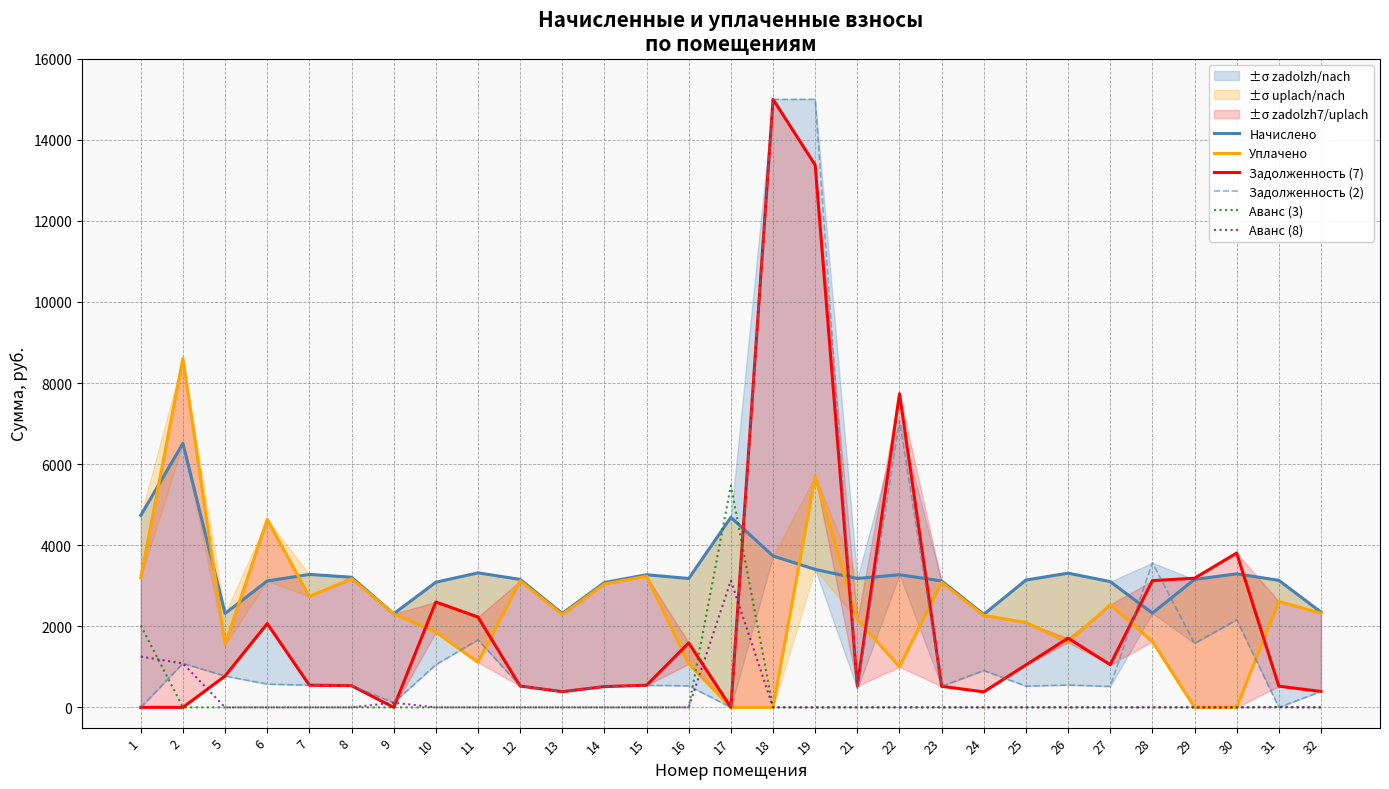

The Уплачено series shows 3234.7 at 15. True or false?

True